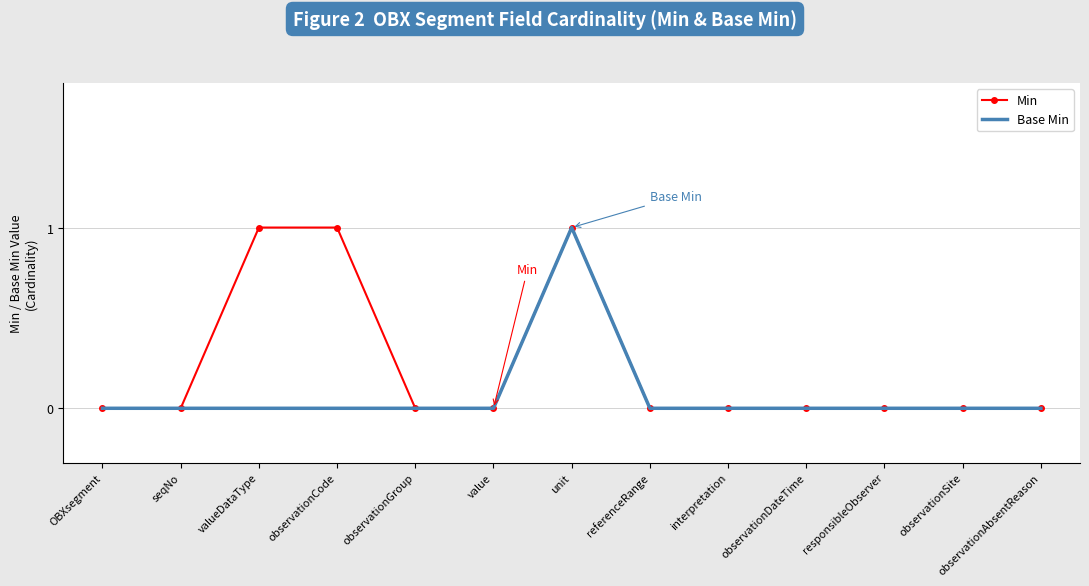

Reading right to left, transcribe all the data shown in this chart.

Min: 0	0	0	0	0	0	1	0	0	1	1	0	0
Base Min: 0	0	0	0	0	0	1	0	0	0	0	0	0